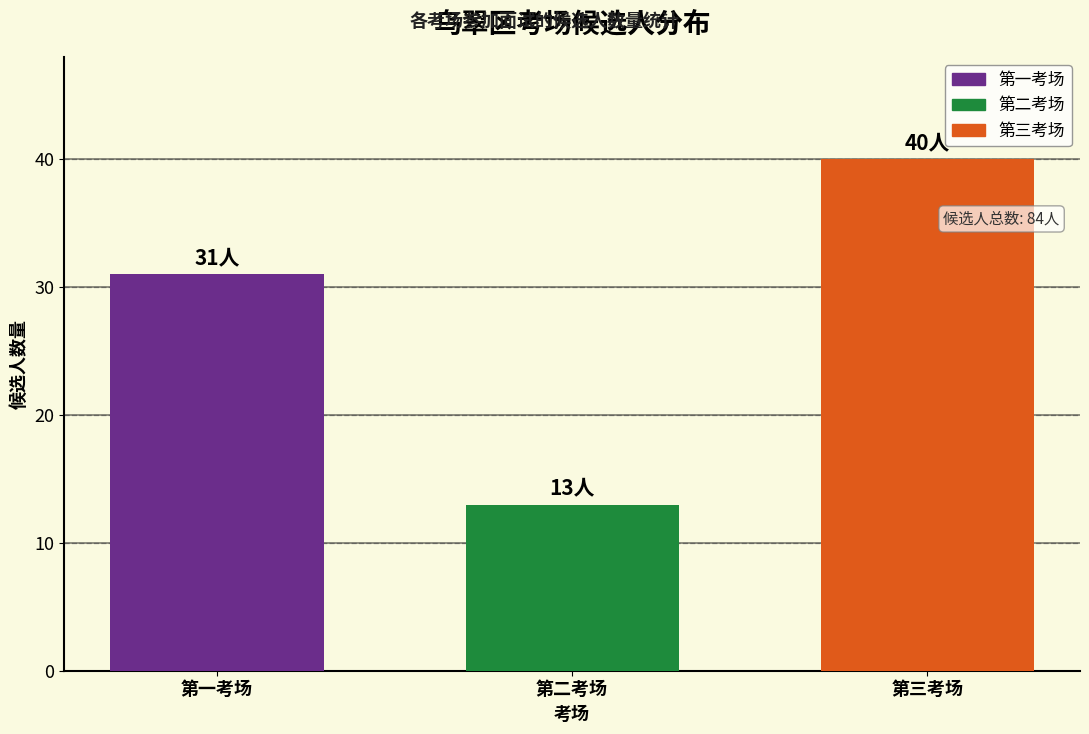

What is the approximate value of 第三考场 at 第二考场?

40